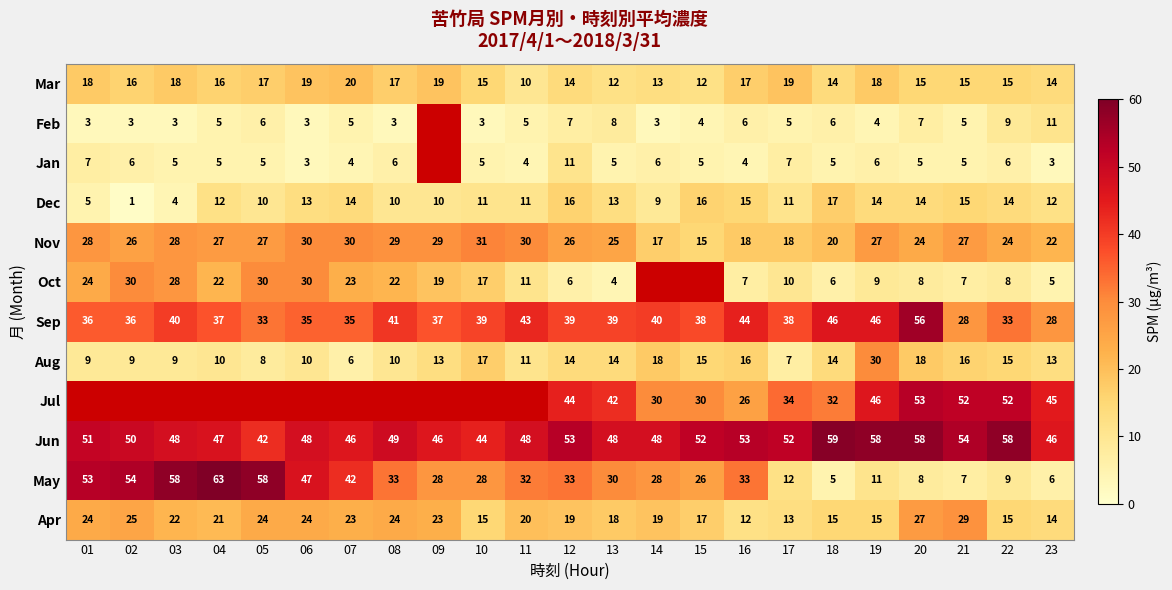

What is the sum of all Jun values?

1158